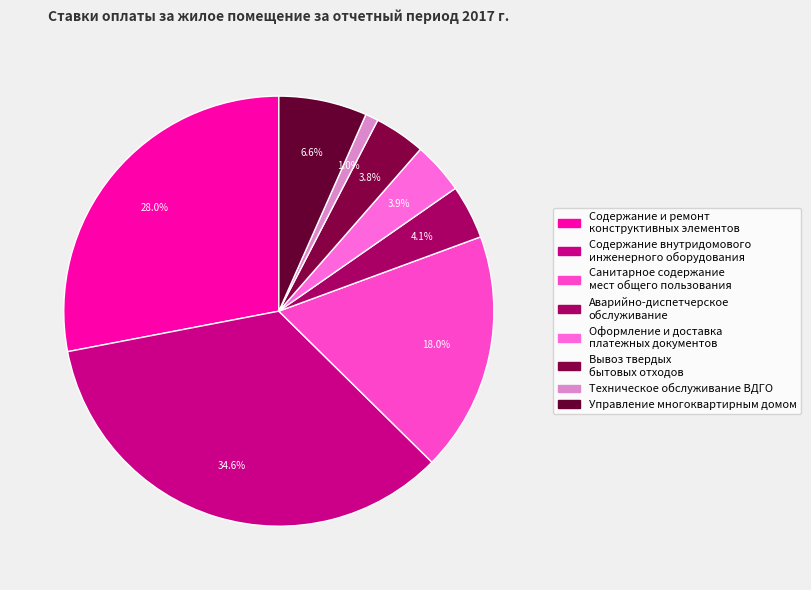

Rank the categories by value from highest to lowest.

Содержание внутридомового
инженерного оборудования, Содержание и ремонт
конструктивных элементов, Санитарное содержание
мест общего пользования, Управление многоквартирным домом, Аварийно-диспетчерское
обслуживание, Оформление и доставка
платежных документов, Вывоз твердых
бытовых отходов, Техническое обслуживание ВДГО